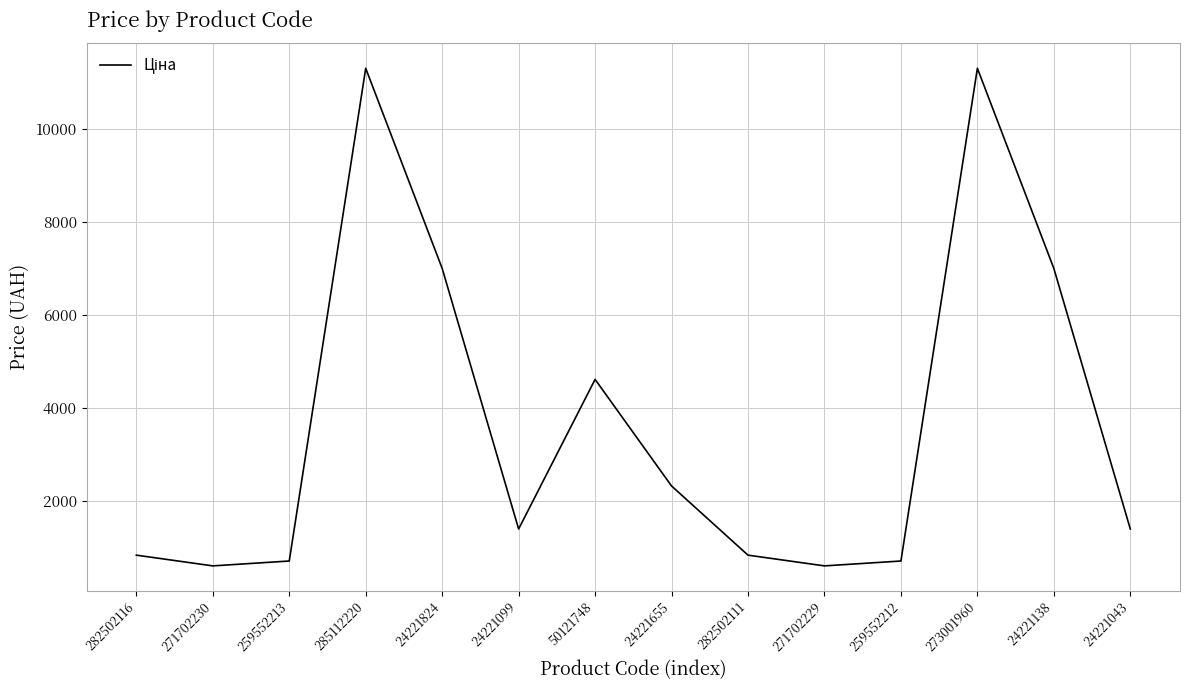

What is the smallest value displayed?

596.5